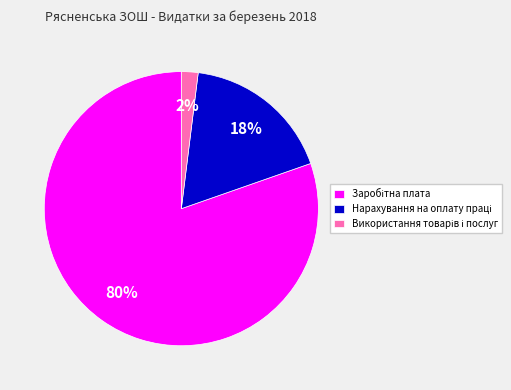

To the nearest percent, what is the average slice percentage?

33%